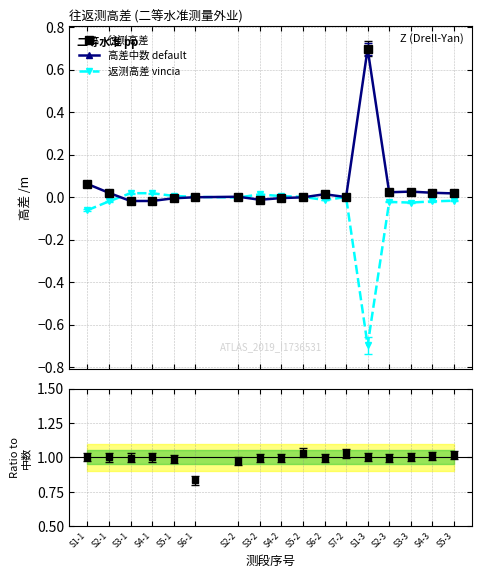

Where is the first local maximum for 高差中数 default?

S2-2